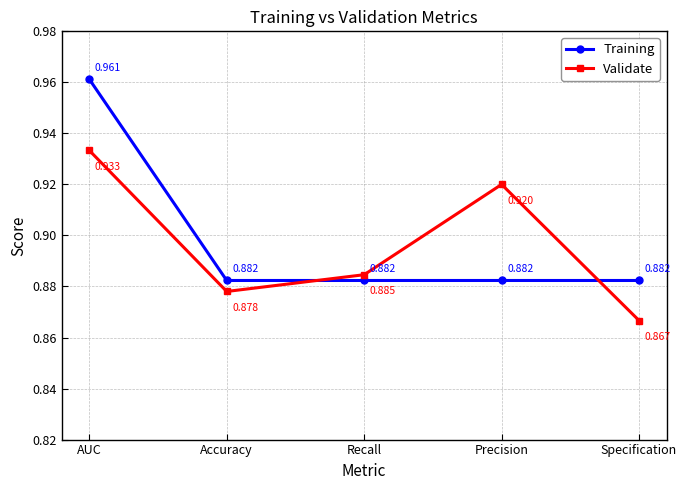

Which series has the largest total across all categories?

Training